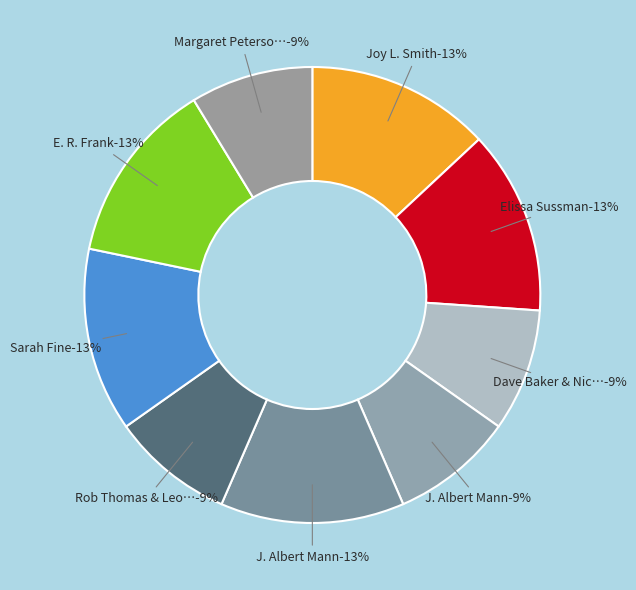

What portion of the pie excludes E. R. Frank?

87.0%